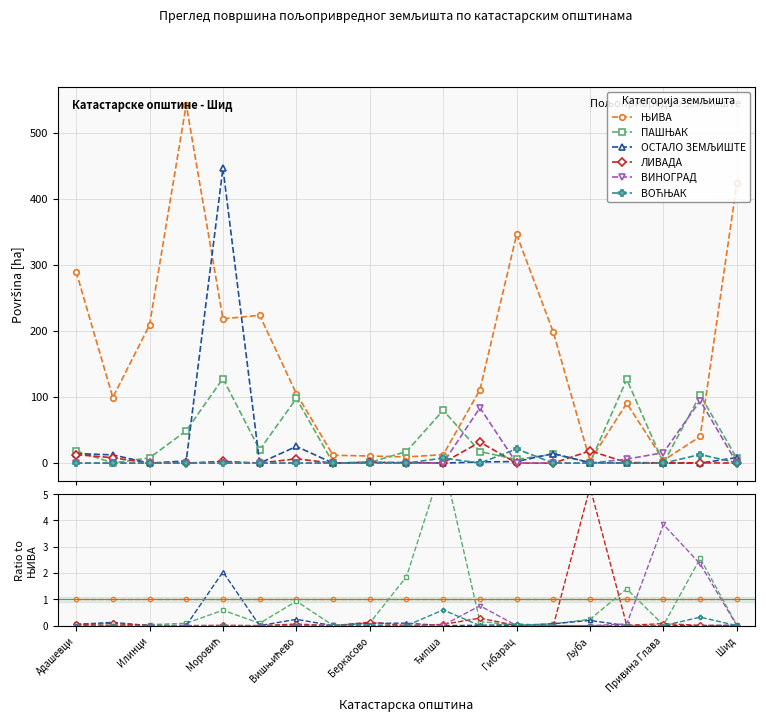

How many intersections are there between ВИНОГРАД and ОСТАЛО ЗЕМЉИШТЕ?

6